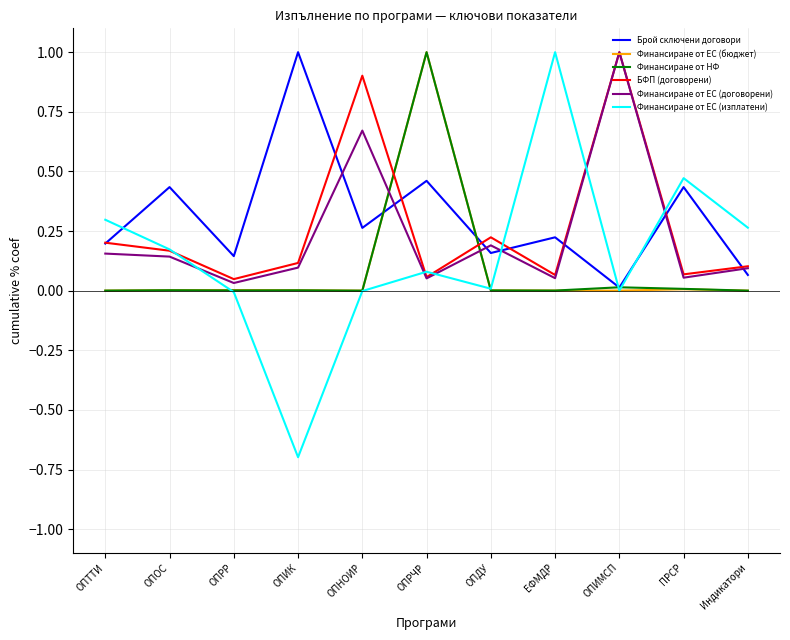

What position from the right is ОПОС?

10